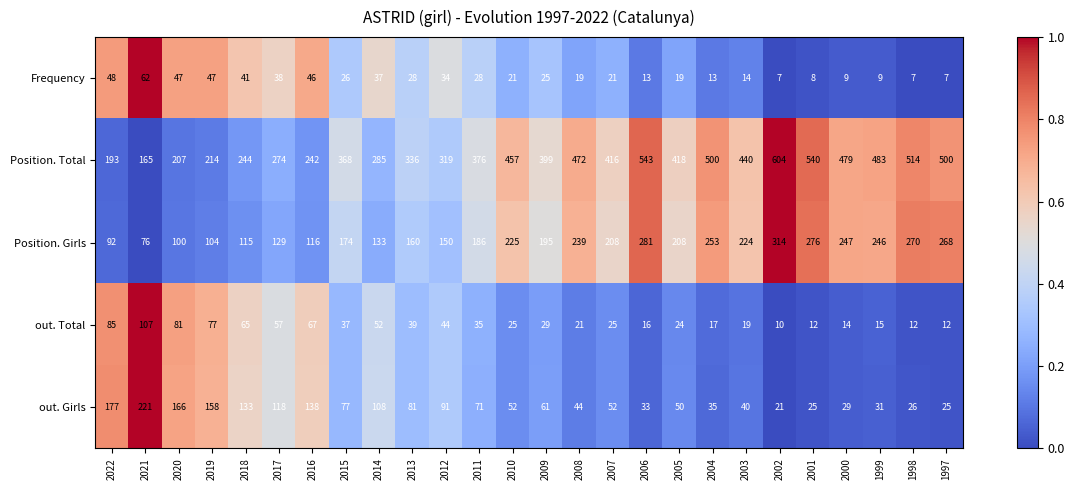

At 2020, list the series in order from largest to smallest.

Position. Total, out. Girls, Position. Girls, out. Total, Frequency